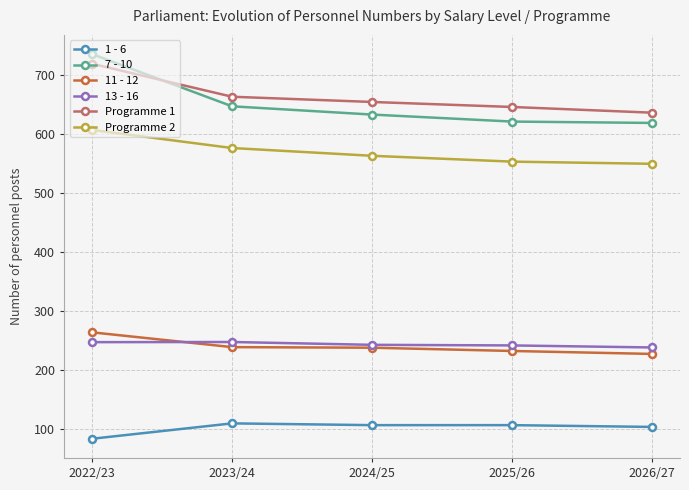

What is the spread (max minus min) of values at 2022/23?

650.7